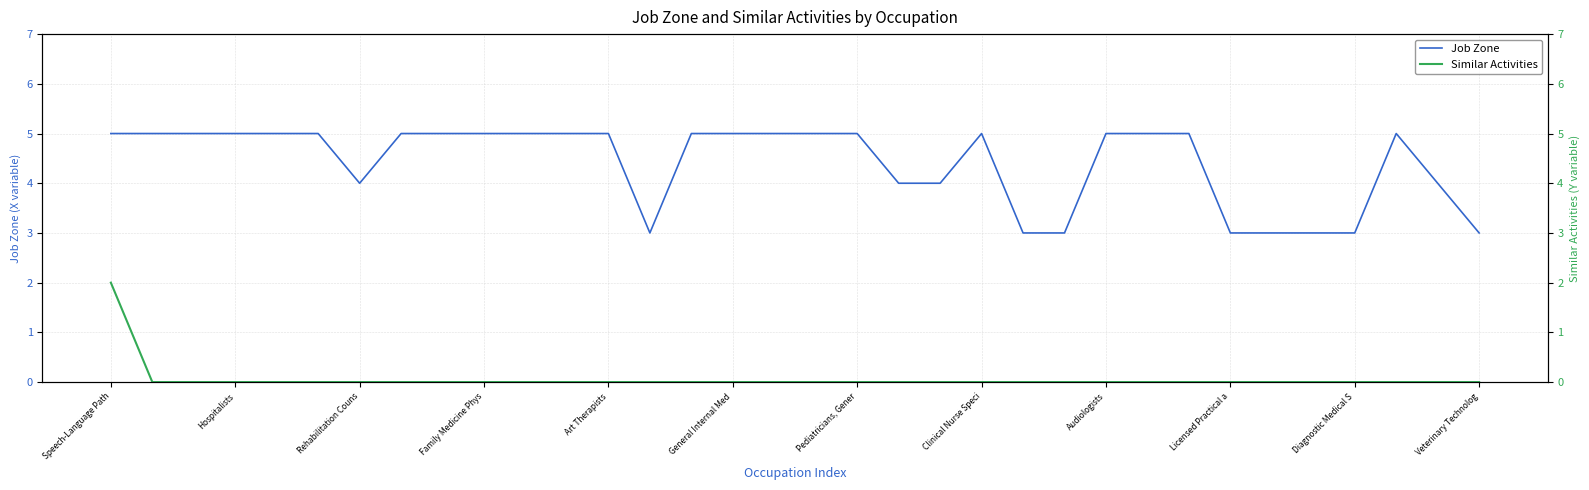

What is the maximum value for Similar Activities?

2